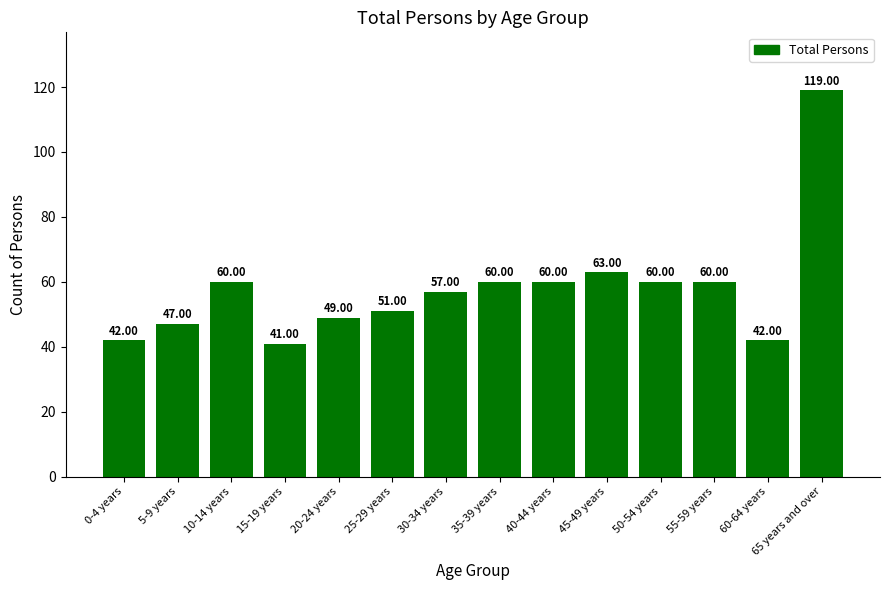

How many data points are less than 60?

7